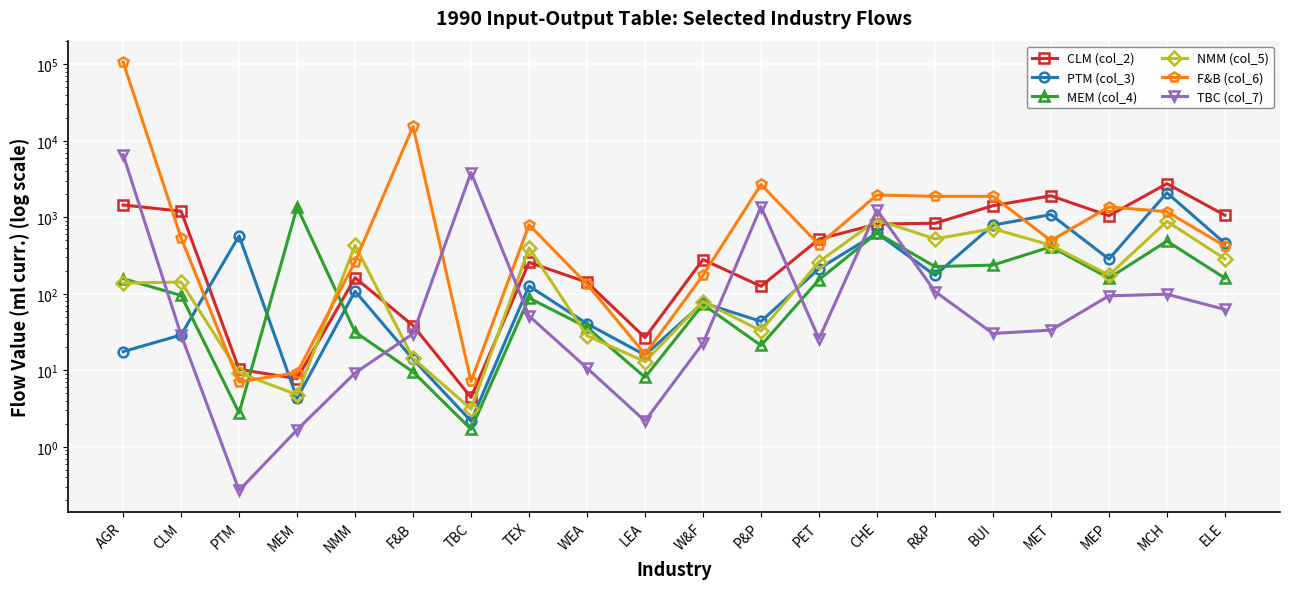

True or false: PTM (col_3) and MEM (col_4) cross at least once.

True